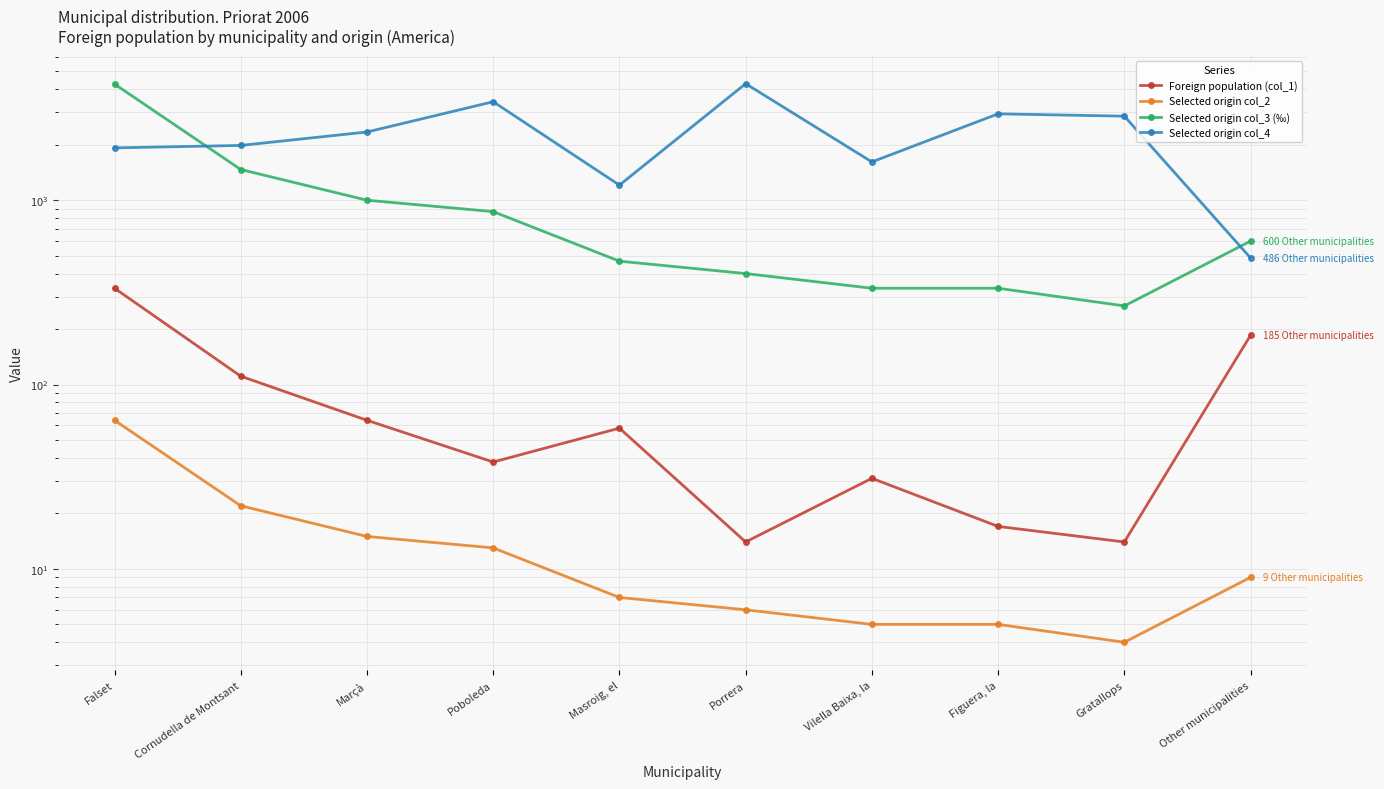

What is the total value across all series at Marçà?

3423